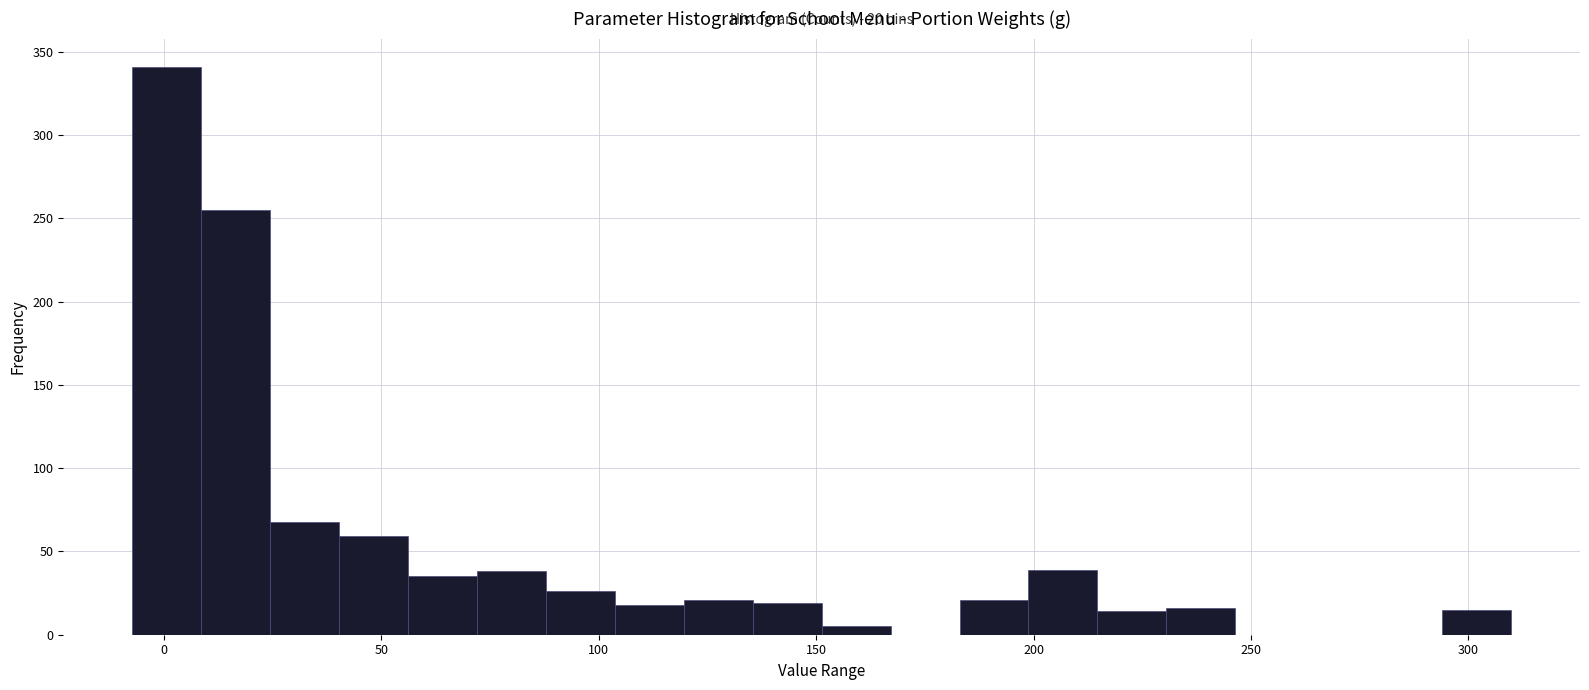

Around what value on the x-axis is the tallest bar? Give the approximate position of its centre, as read against the axis.

0